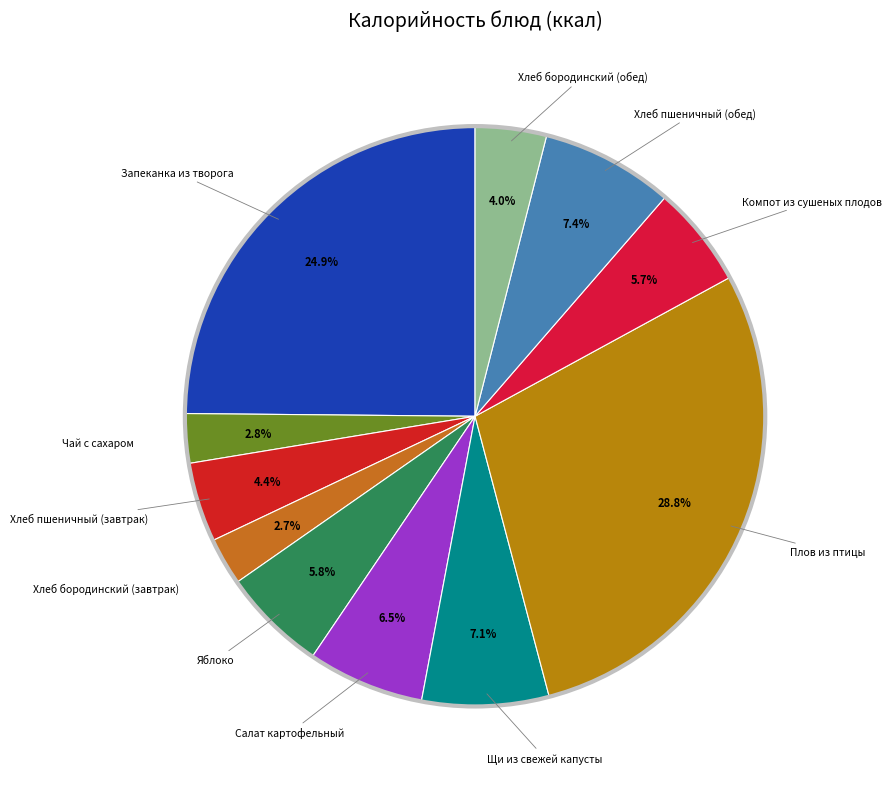

Count the number of slices in the pie.

11